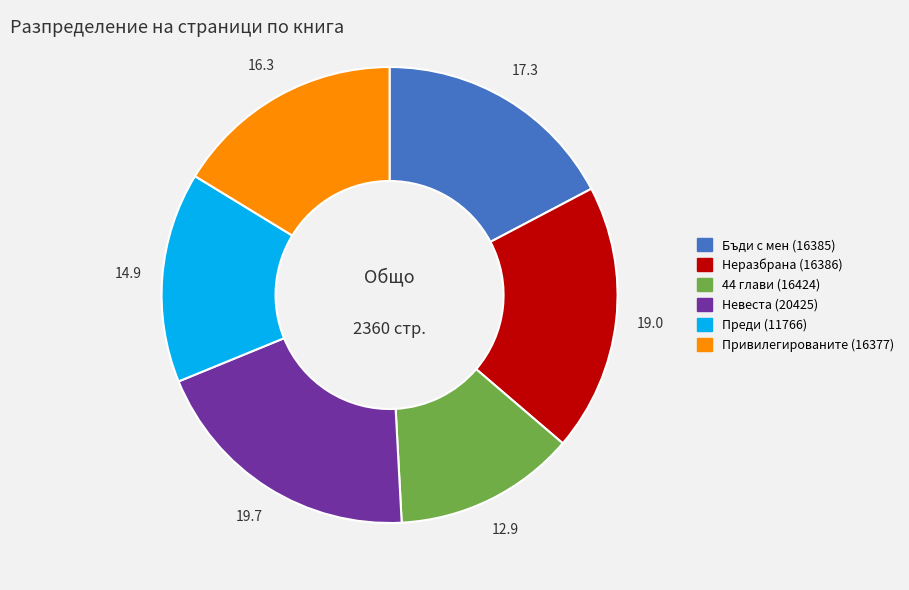

Rank the categories by value from lowest to highest.

44 глави (16424), Преди (11766), Привилегированите (16377), Бъди с мен (16385), Неразбрана (16386), Невеста (20425)